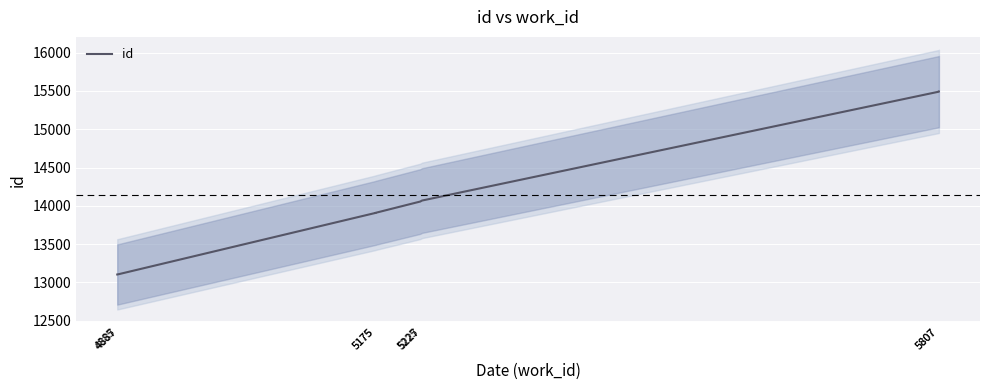

List the labels in order of value, largest first.

5807, 5807, 5227, 5225, 5175, 5175, 4887, 4885